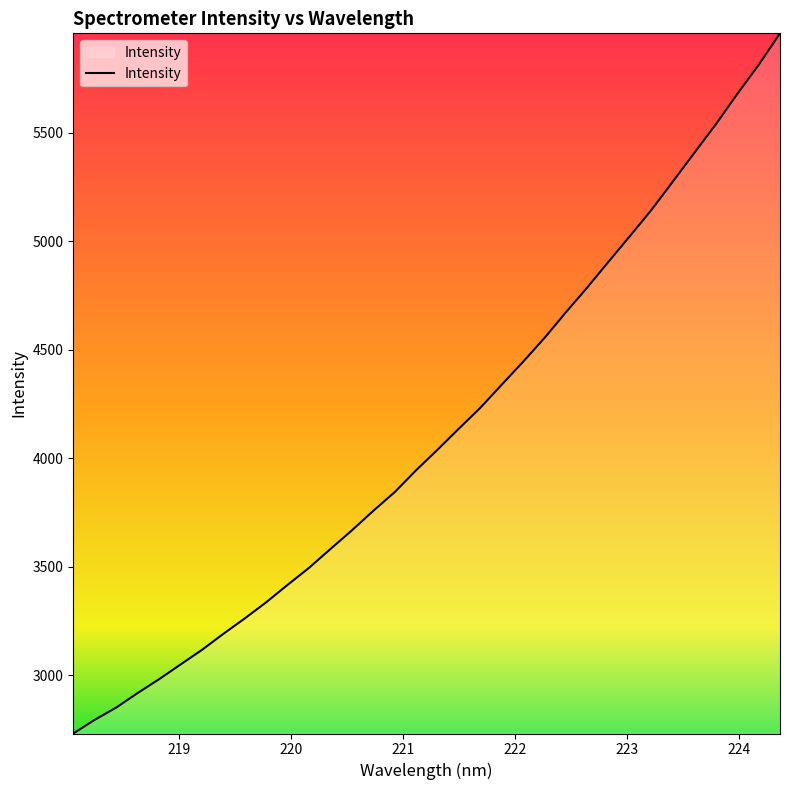

What is the minimum value shown in the chart?

2730.8